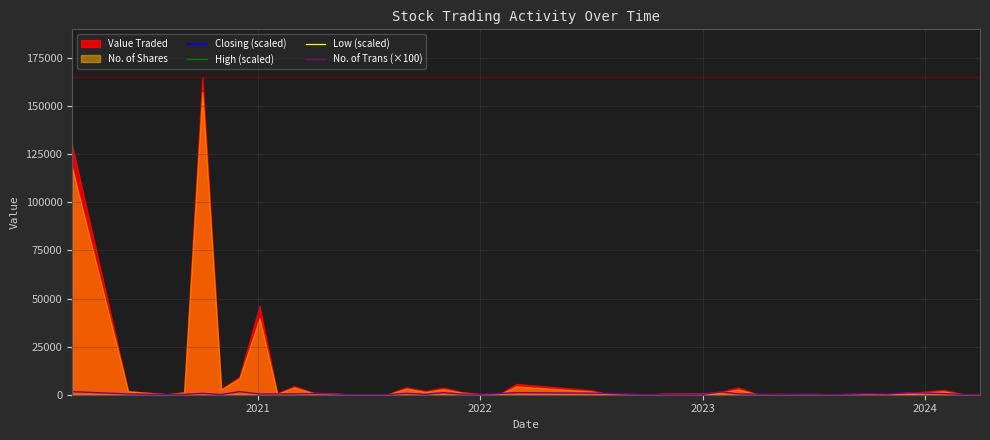

Count the number of categories in the chart.

40